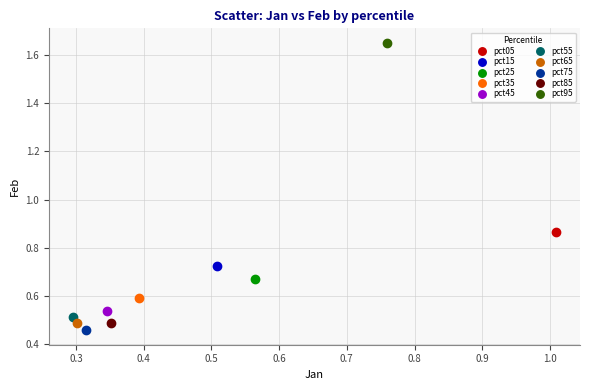

Which series contains the lowest Y value?

pct75